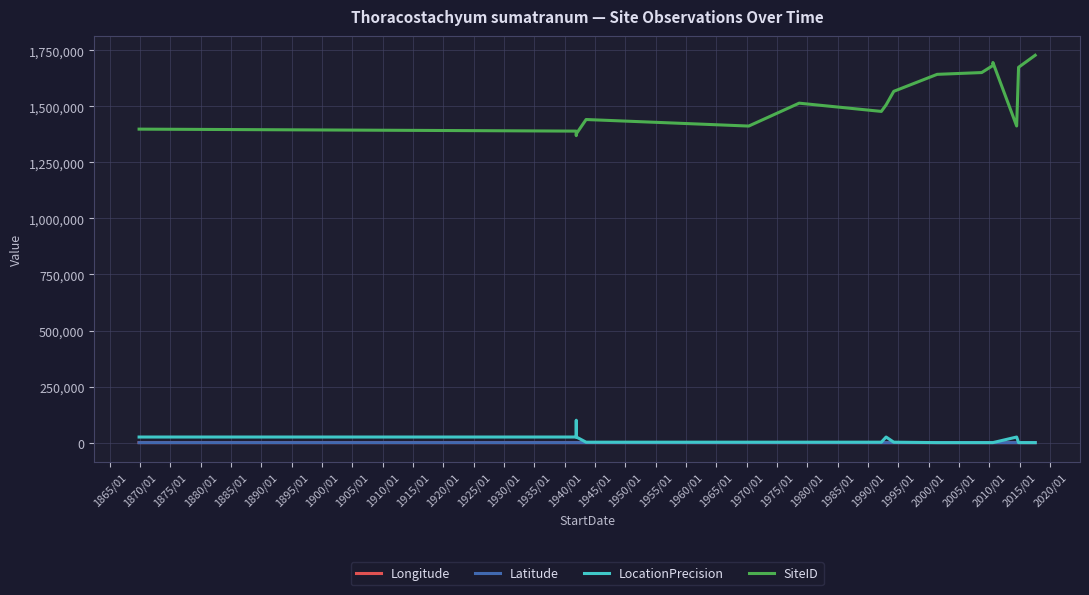

True or false: SiteID and Longitude cross at least once.

False